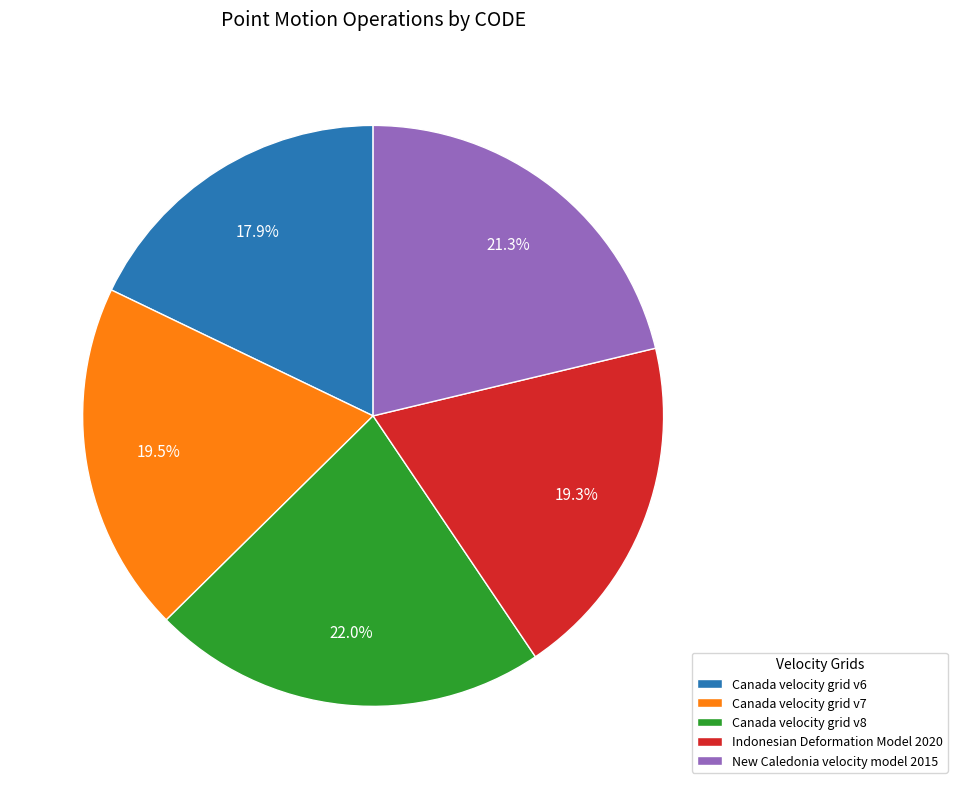

True or false: Canada velocity grid v6 accounts for 5% of the total.

False